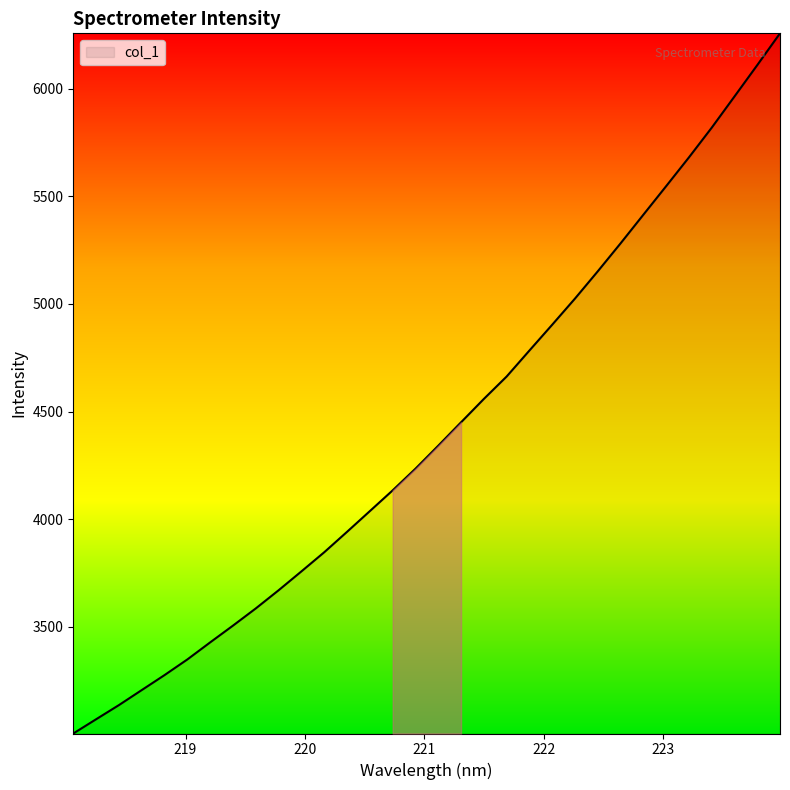

Reading left to right, extract all data points from this chart.

3004.4	3070.5	3136.3	3206.2	3275.8	3348.6	3427.8	3505.7	3585.6	3670.0	3757.7	3846.5	3941.4	4037.7	4134.0	4234.6	4341.5	4450.2	4558.7	4662.9	4783.7	4903.7	5025.2	5151.8	5281.6	5414.5	5547.2	5680.8	5818.8	5963.8	6109.5	6257.2